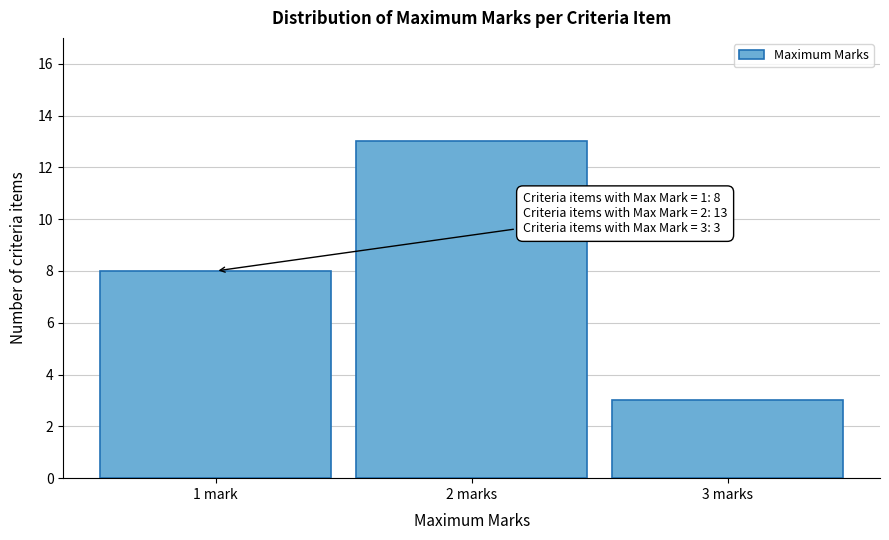

Reading left to right, what are all the values shown in this chart?

8	13	3